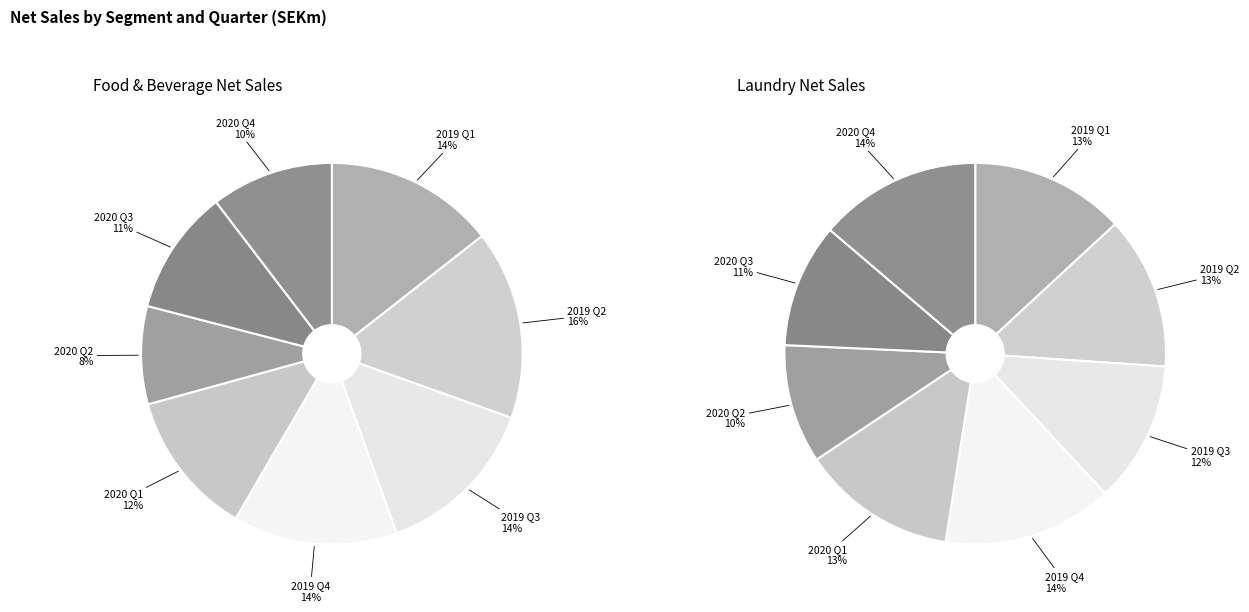

Between 2020 Q3 and 2020 Q1, which is larger?

2020 Q1